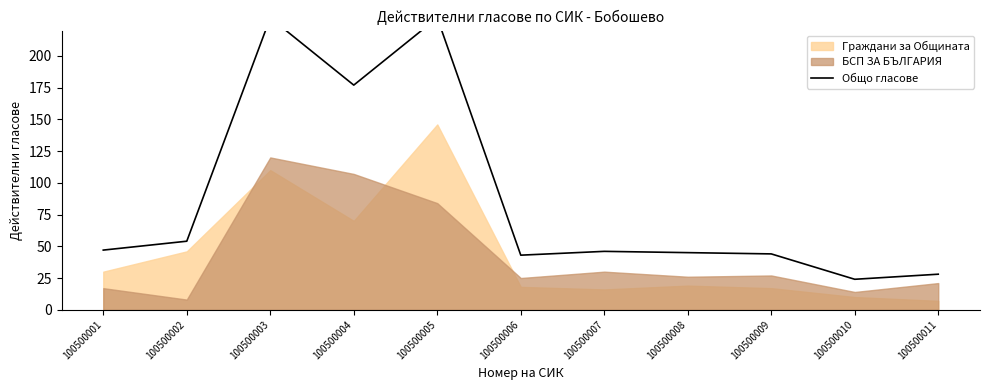

What is the value of the 4th point from the left?

177